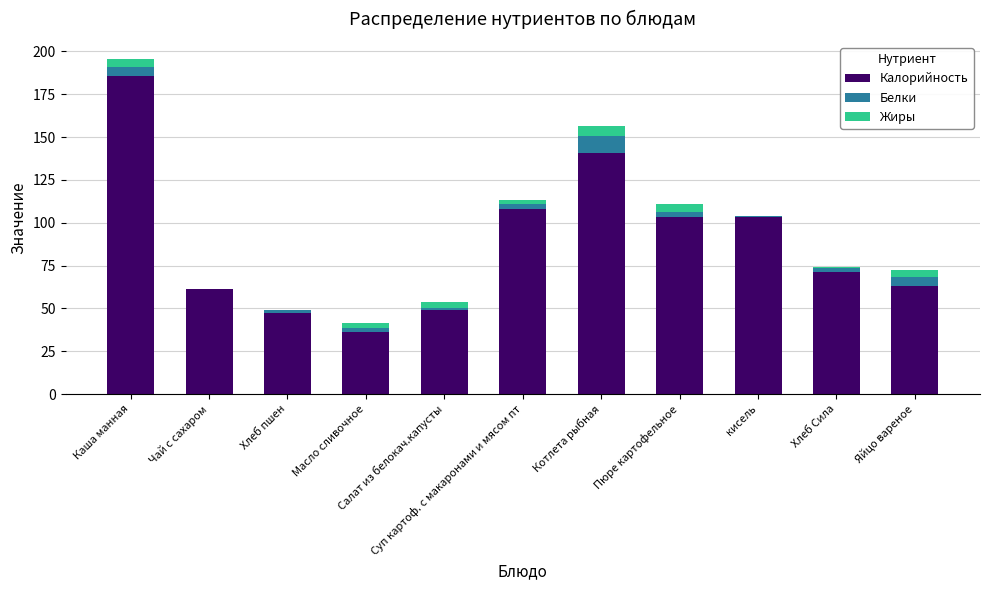

What is the highest value of the Калорийность series?

185.6